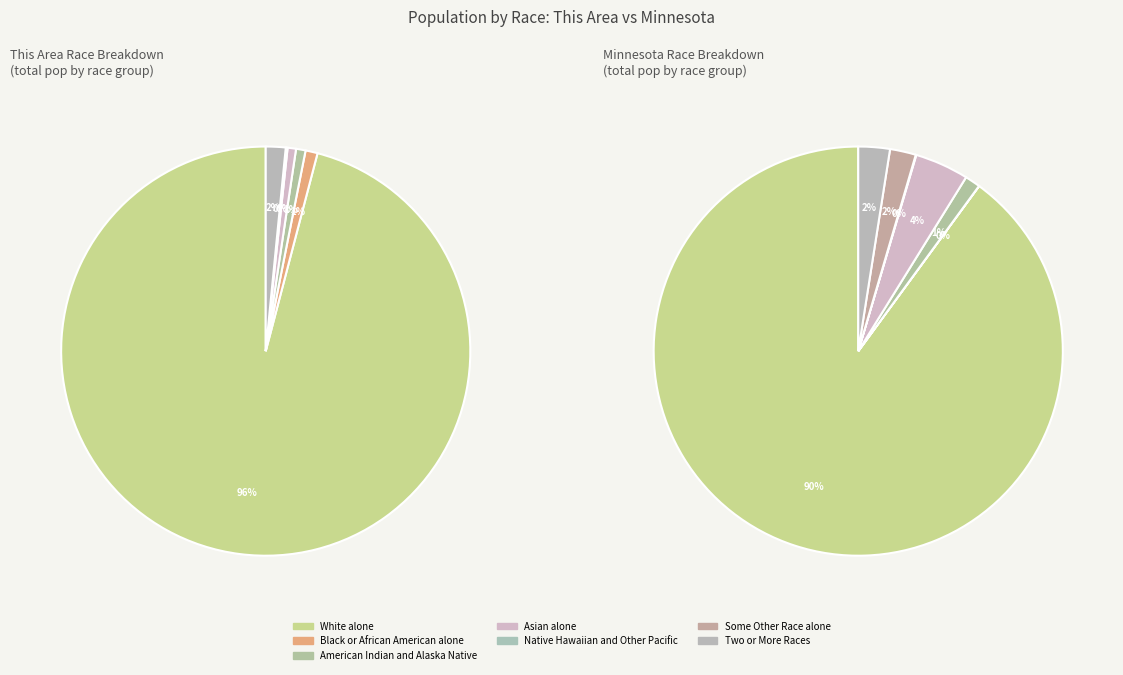

Does any single category account for the majority?

Yes